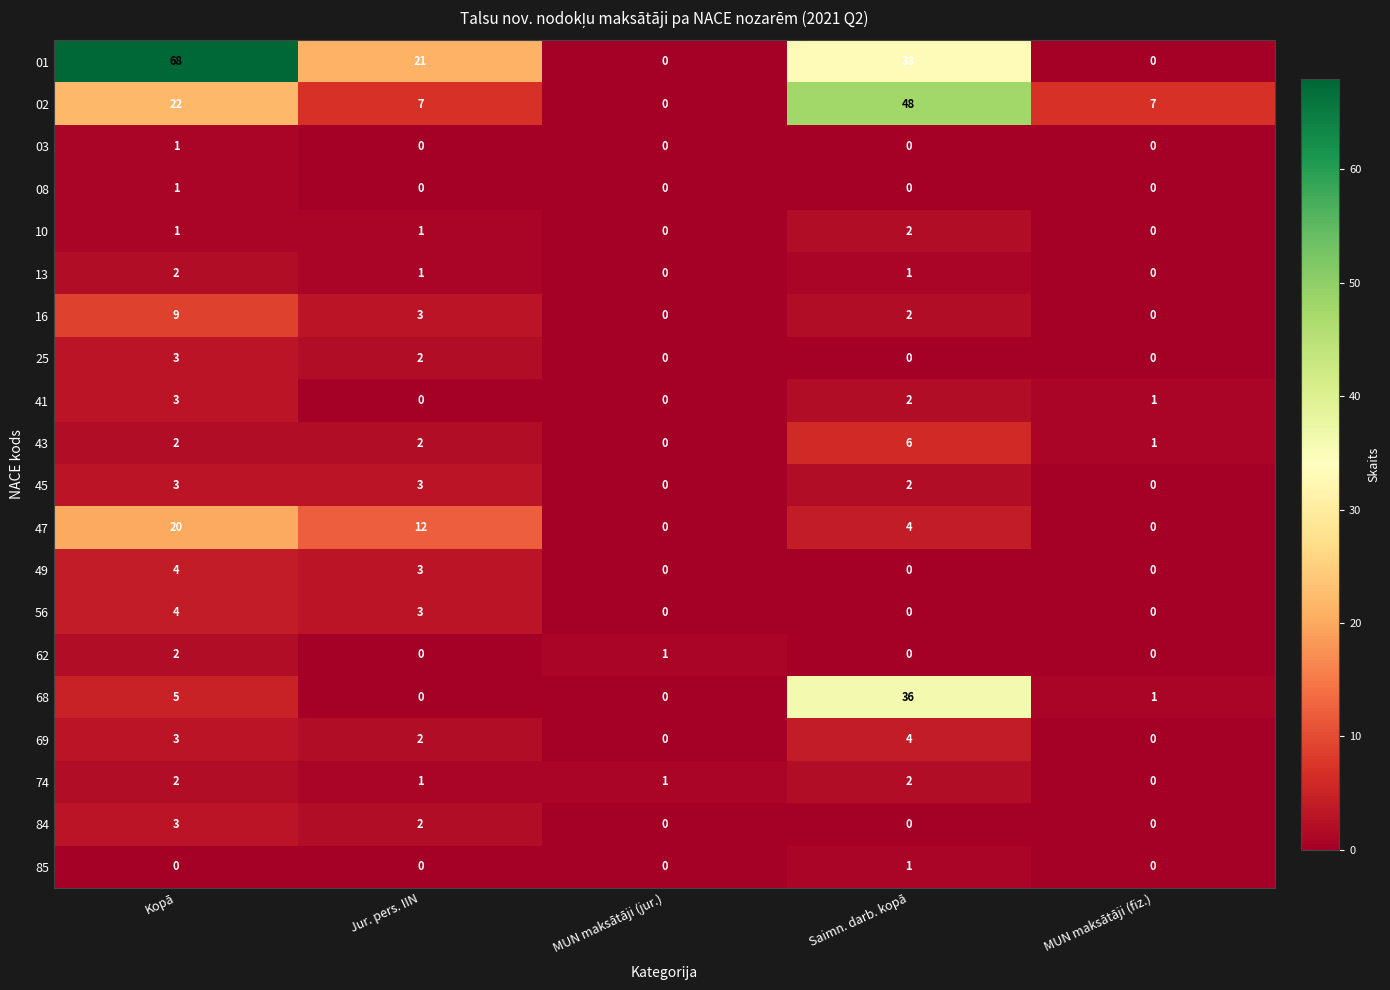

What is the difference between the highest and lowest values at Saimn. darb. kopā?

48